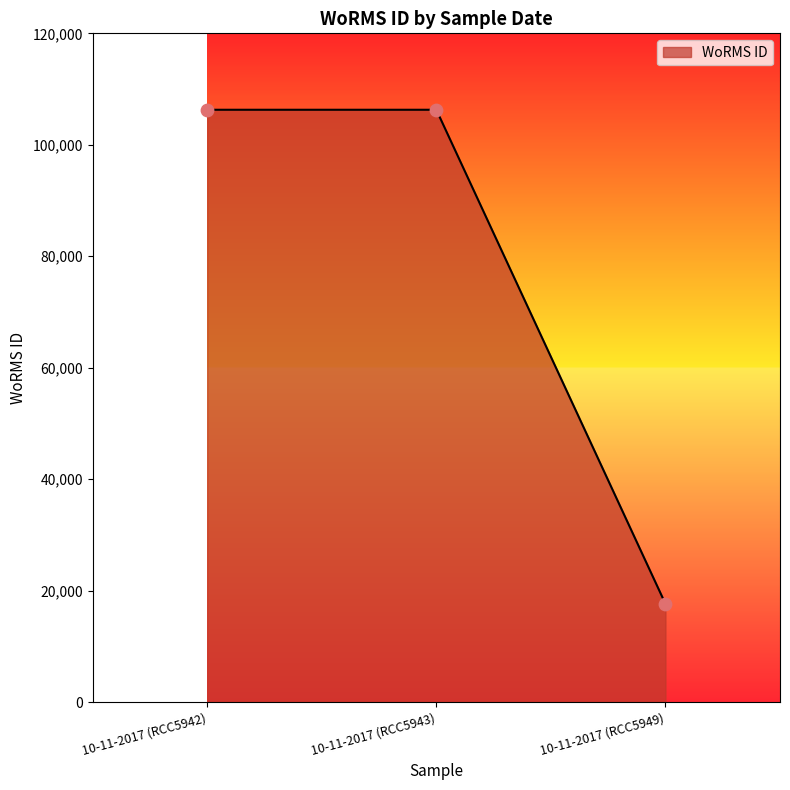

Between 10-11-2017 (RCC5942) and 10-11-2017 (RCC5949), which is larger?

10-11-2017 (RCC5942)